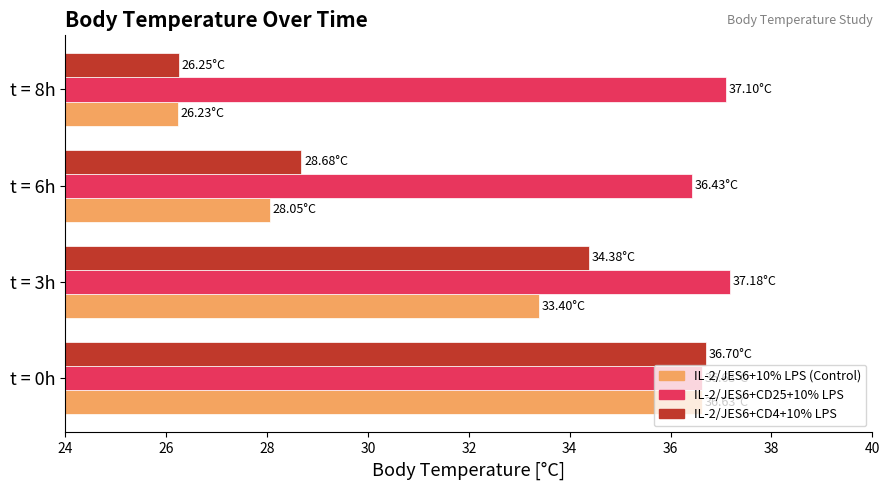

What is the average value of the IL-2/JES6+10% LPS (Control) series?

31.1